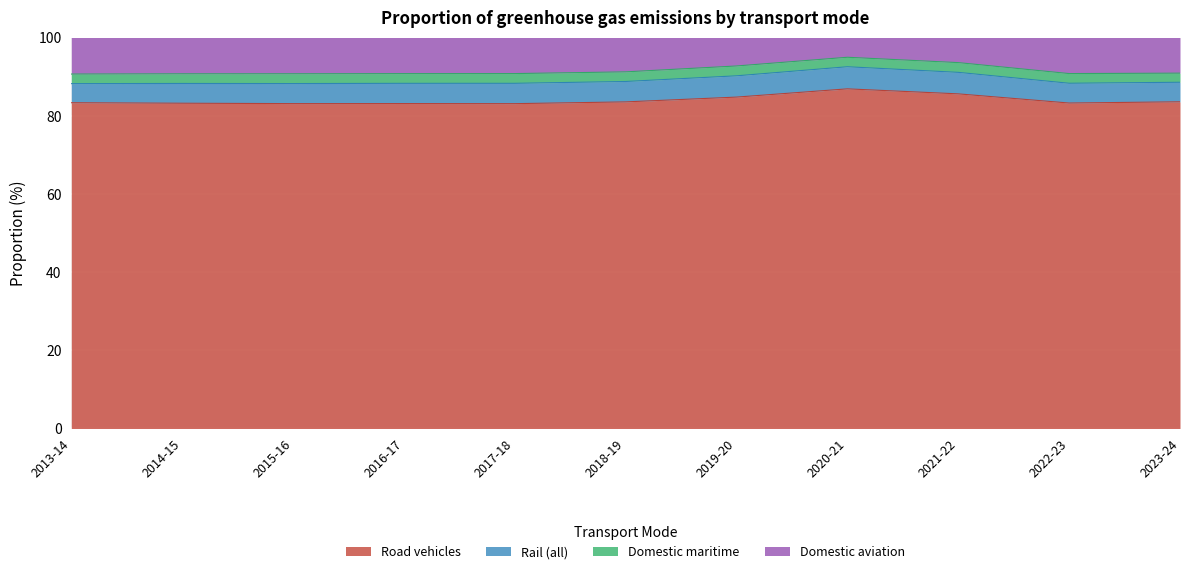

What is the total value across all series at 2018-19?

100.0